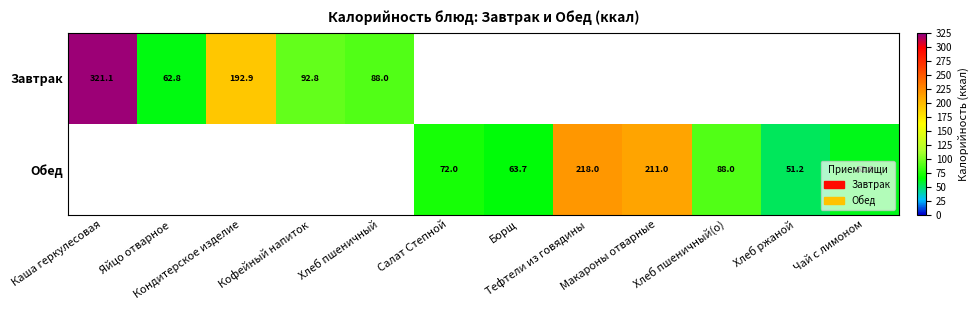

What is the sum of the Обед values at Борщ and Тефтели из говядины?

281.7